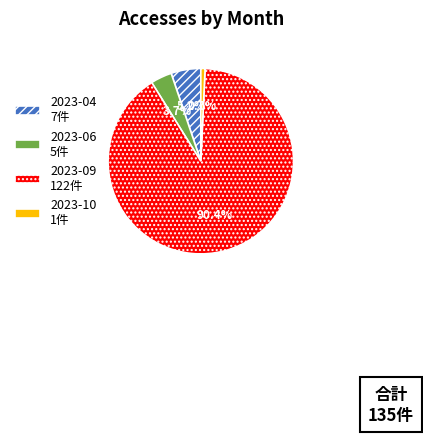

Which category has the biggest portion of the pie?

2023-09